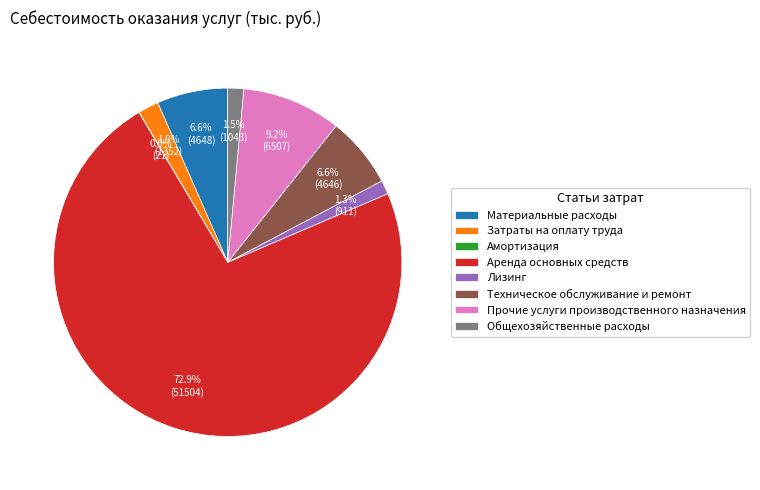

Which slice is the largest?

Аренда основных средств